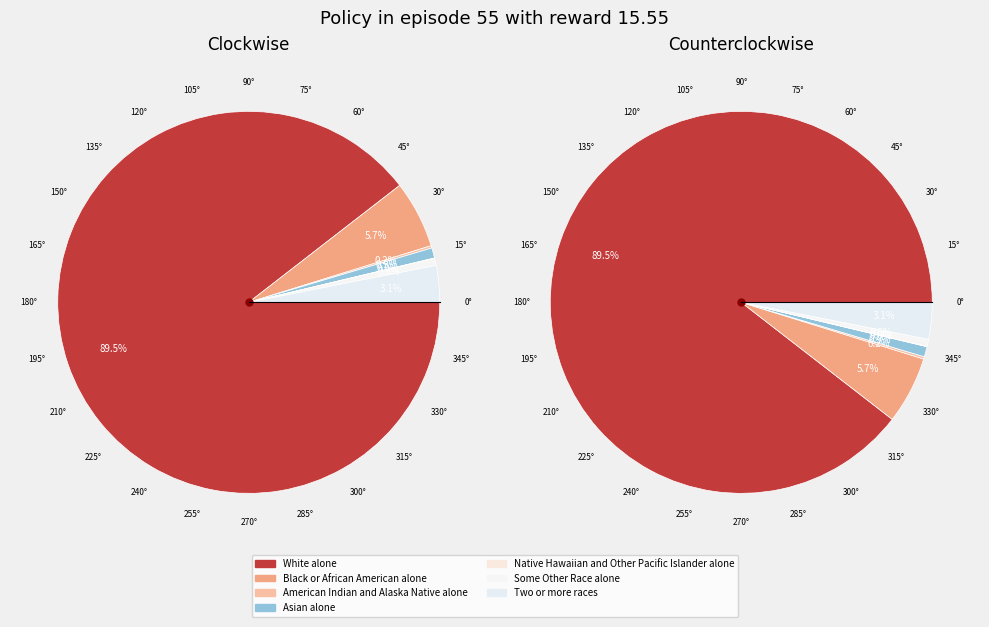

Which slice is the smallest?

Native Hawaiian and Other Pacific Islander alone